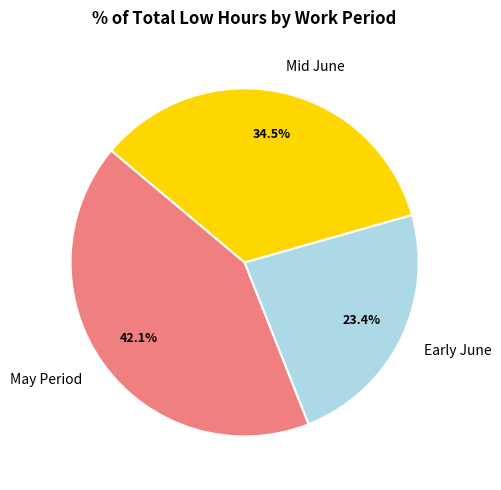

Is there any slice that represents more than half of the pie?

No